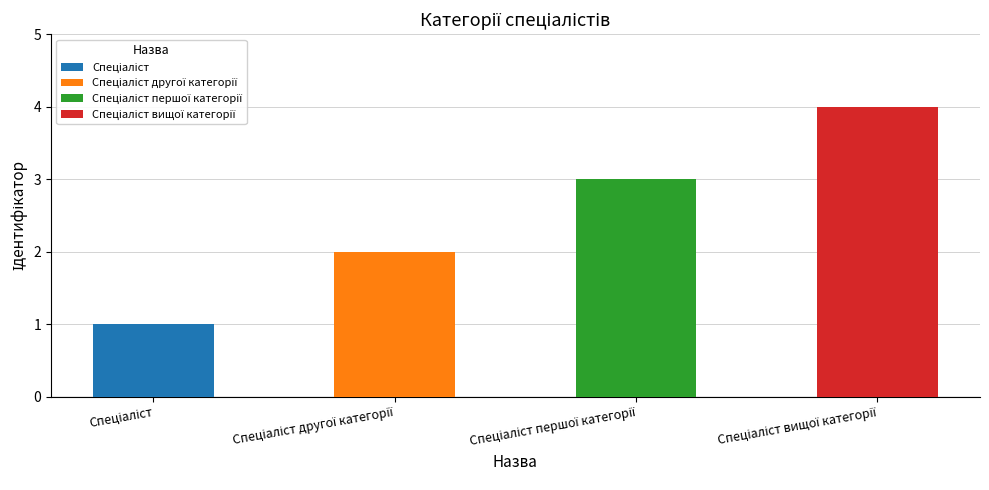

Which label corresponds to the largest value in the chart?

Спеціаліст вищої категорії